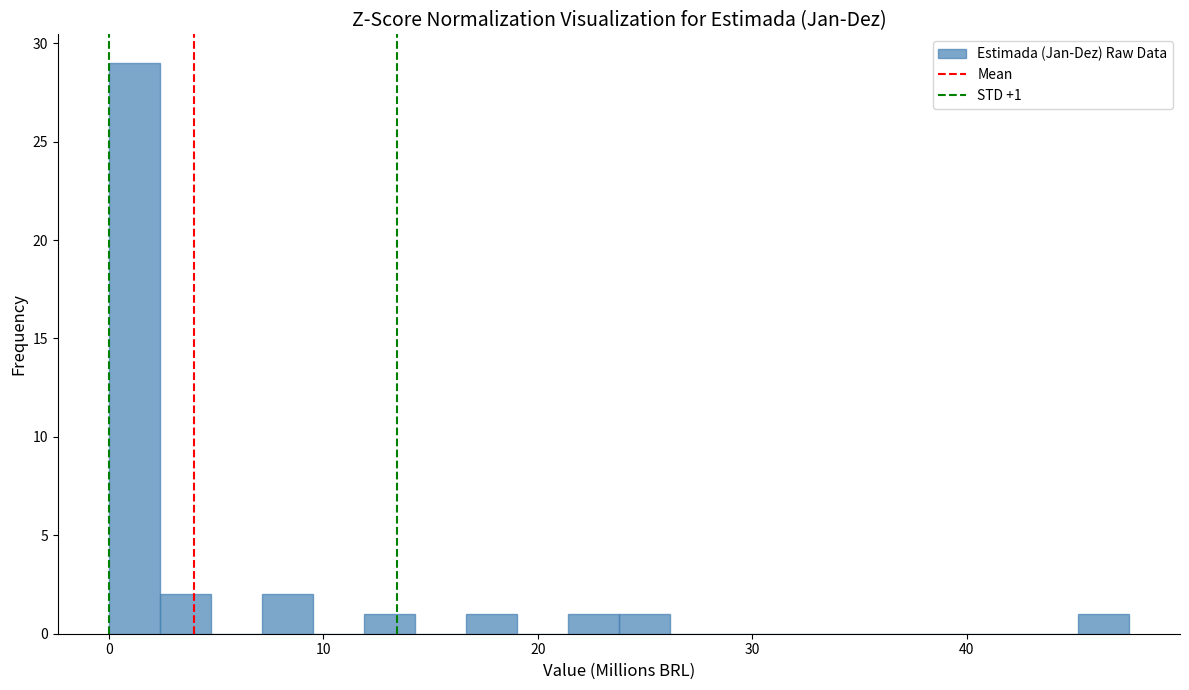

Read against the x-axis, roughly where is the centre of the tallest bar?

1